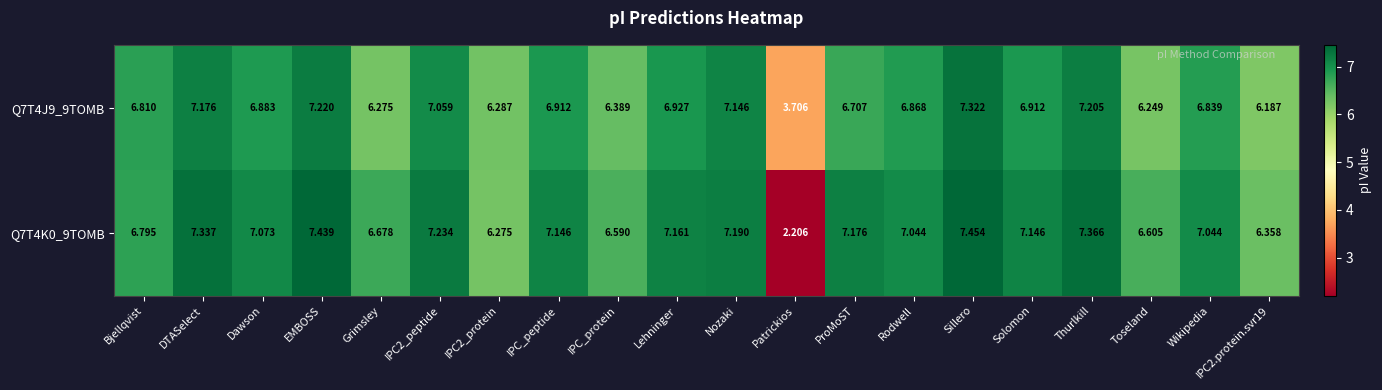

At which category is the sum across all series the highest?

Sillero